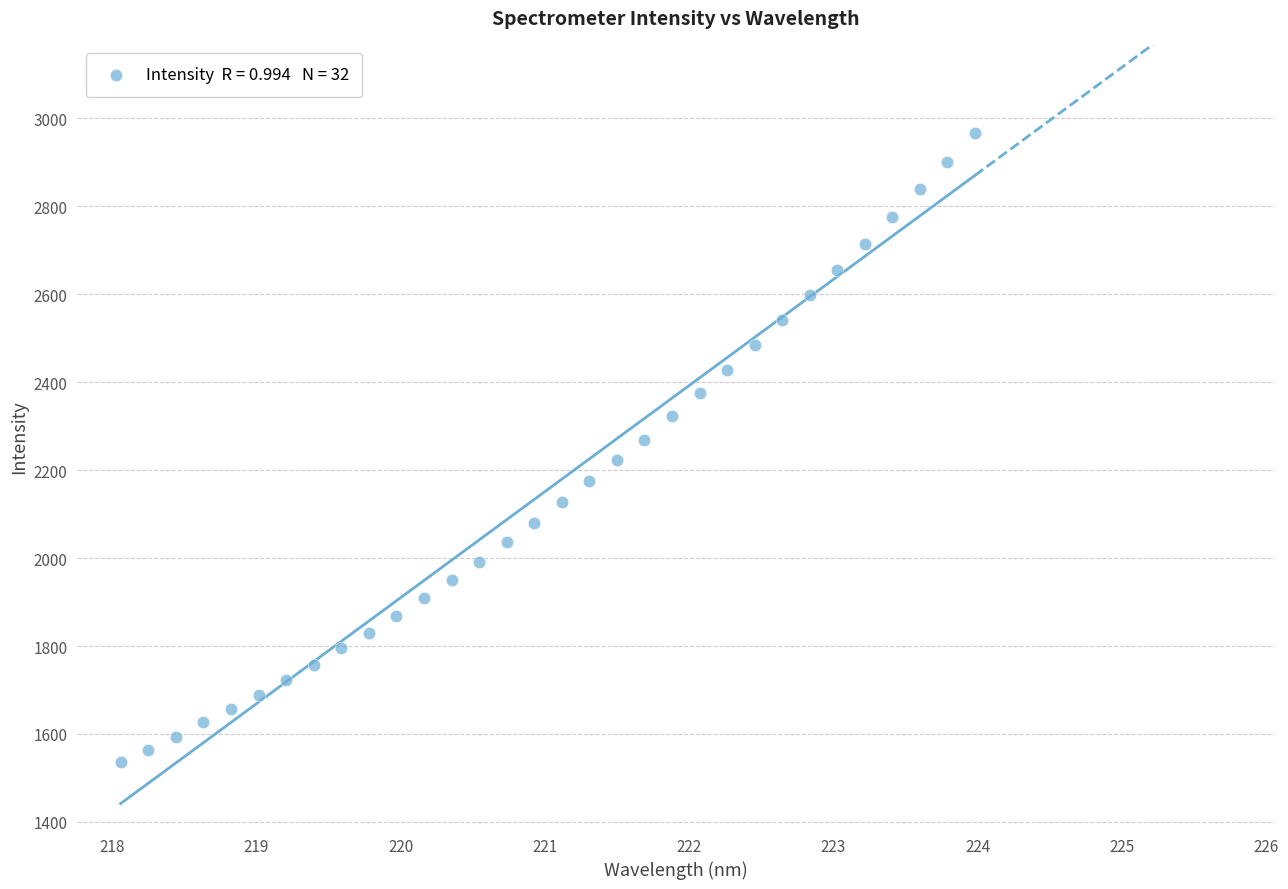

What is the range of X values (max minus min)?

5.9